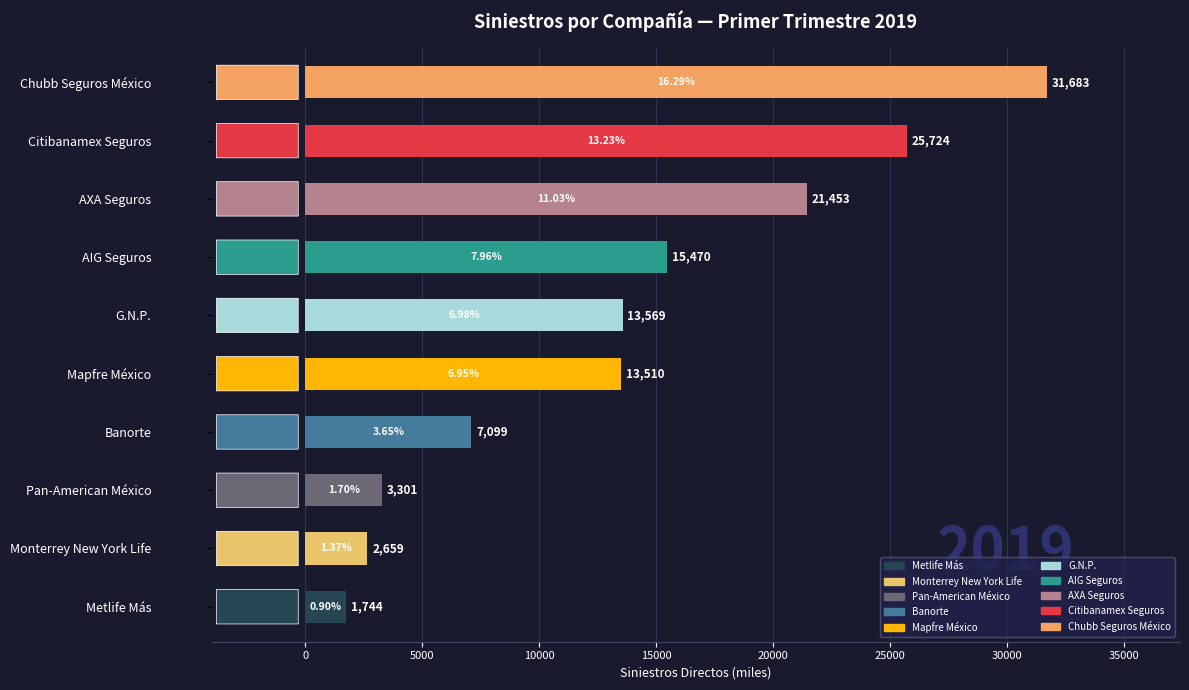

Which label corresponds to the smallest value in the chart?

Metlife Más